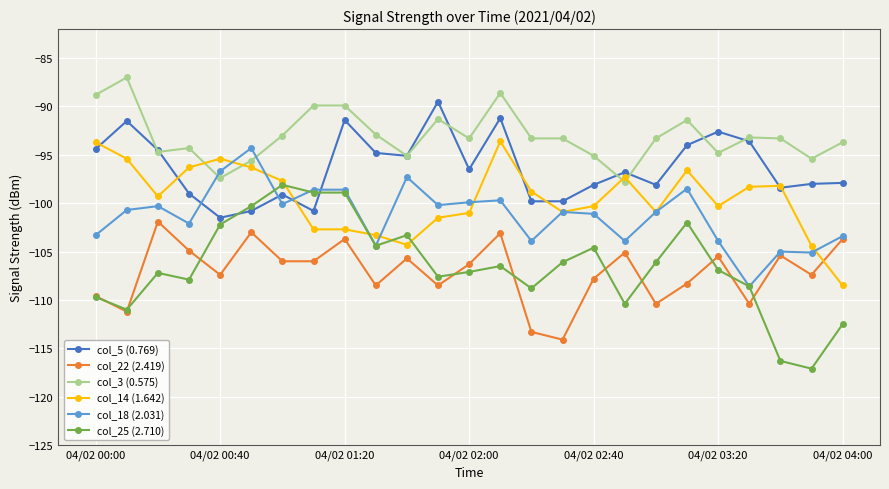

What is the lowest value of the col_5 (0.769) series?

-101.5